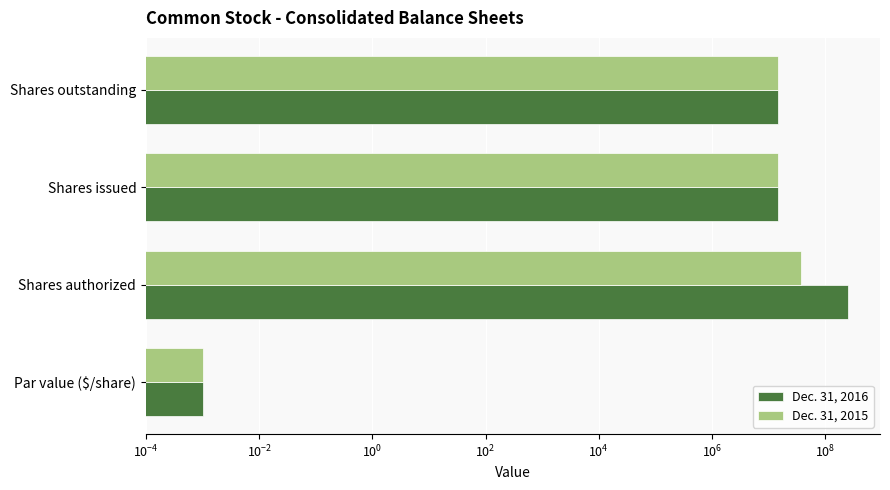

At how many categories does at least one series exceed 13469160?

3